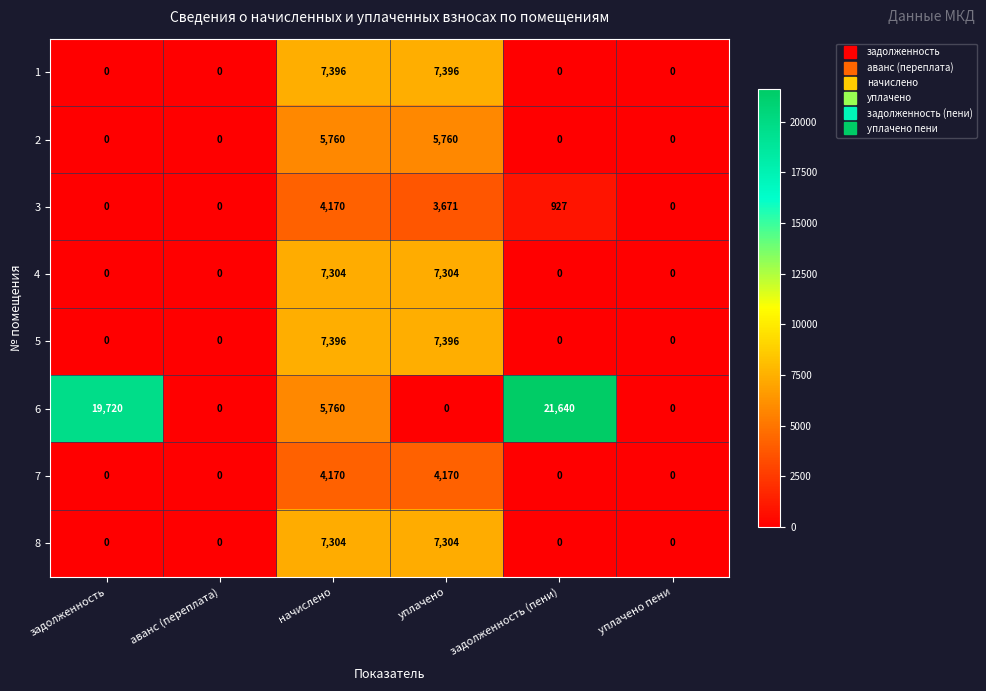

True or false: 1 has a value of 0 at аванс (переплата).

True